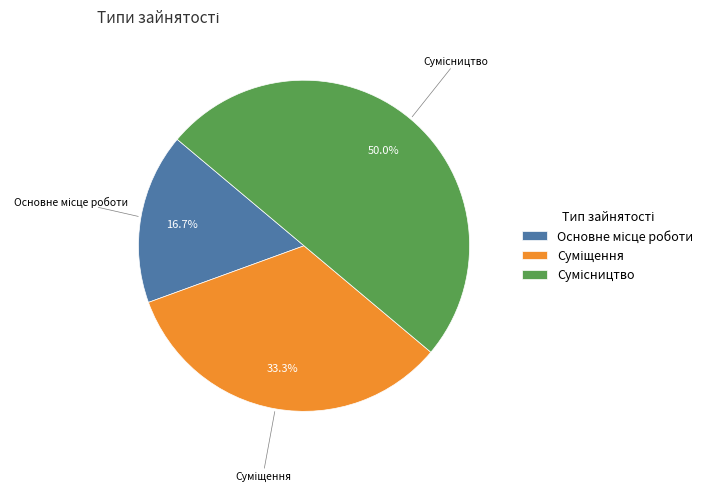

How many slices are in this pie chart?

3